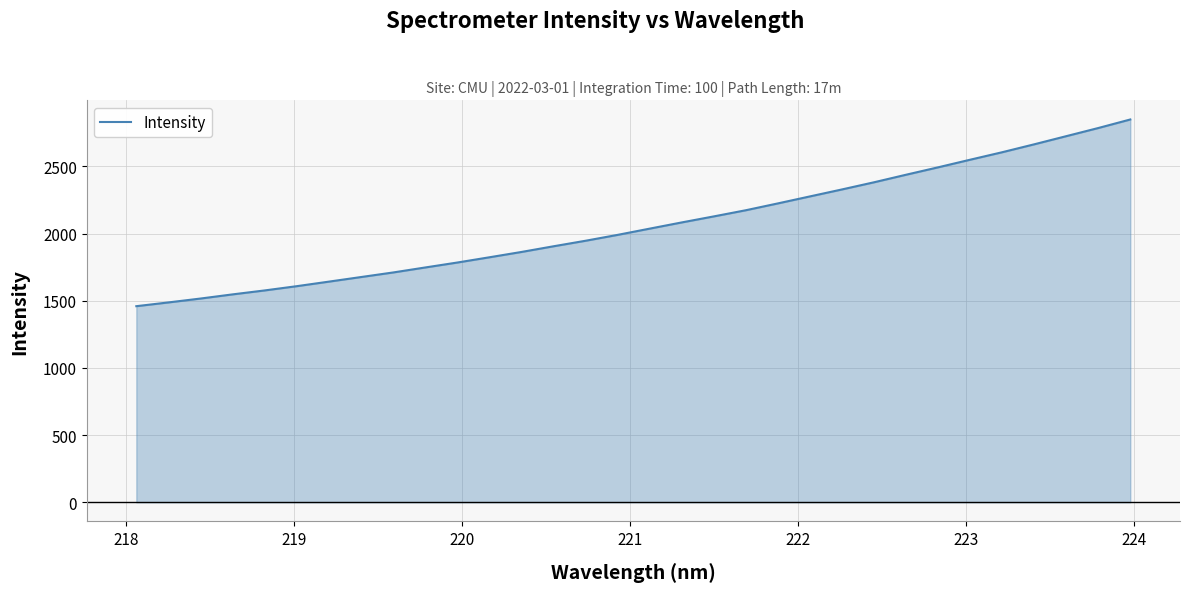

What is the maximum value shown in the chart?

2849.3